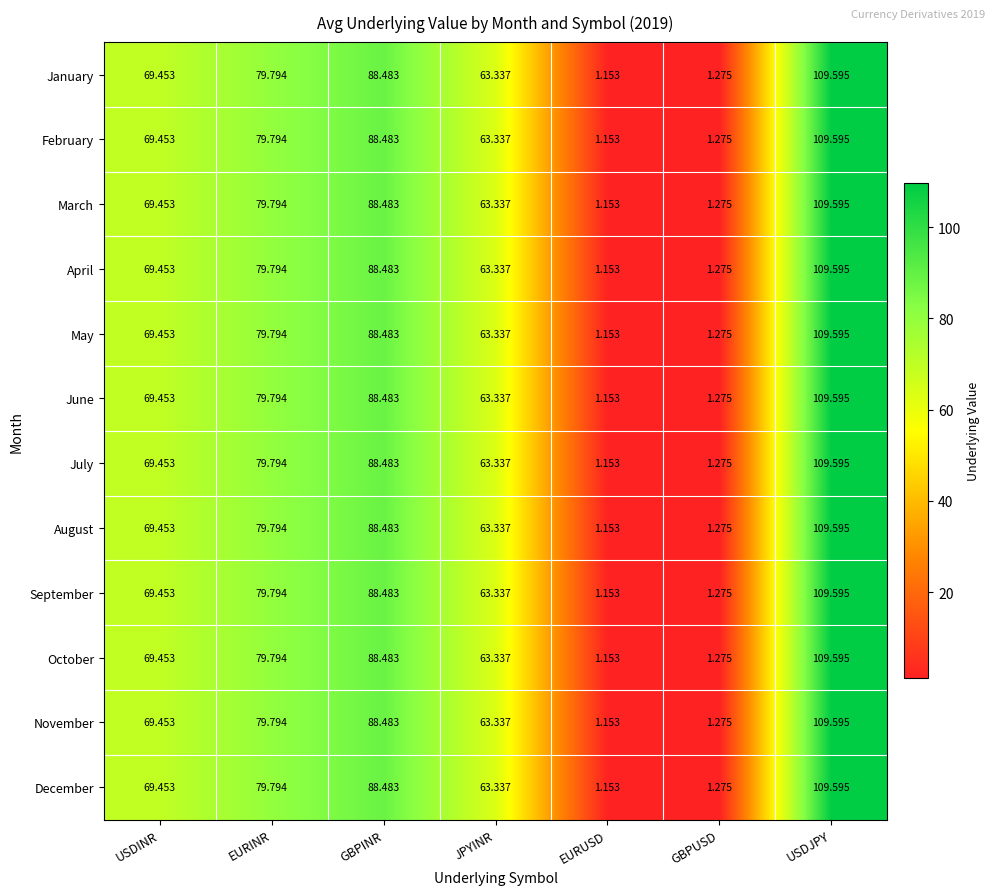

Which category has the lowest value in the May series?

EURUSD